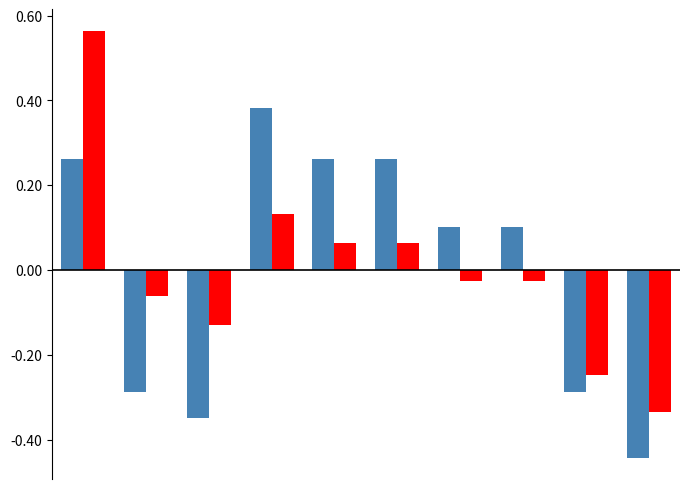

How many distinct data groups are displayed?

2